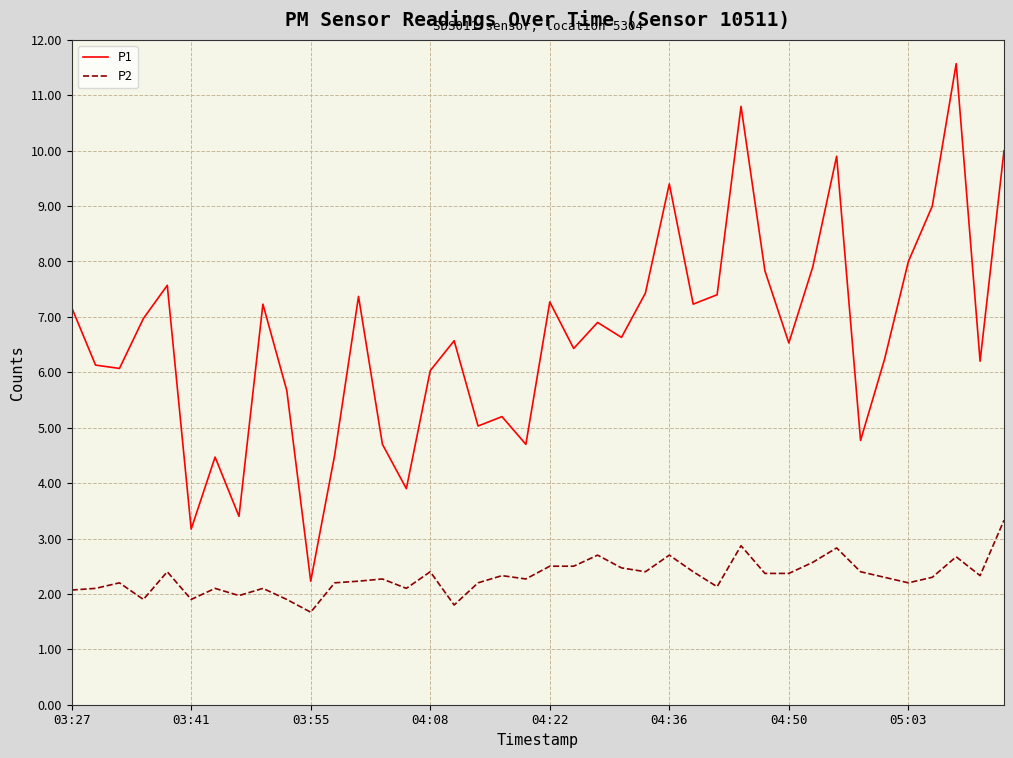

List the series in order of their overall mean, lowest first.

P2, P1